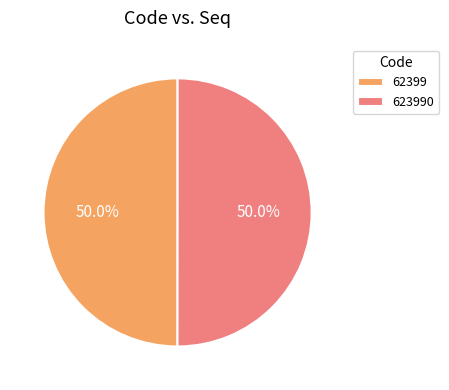

Approximately how many times larger is the value at 623990 compared to 62399?

1.0